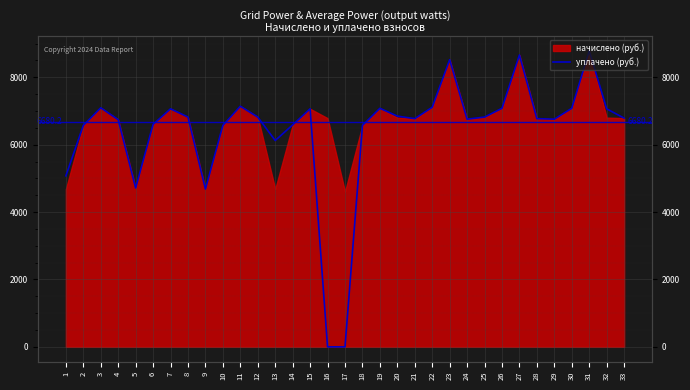

At which label does the data first exceed 6789?

3